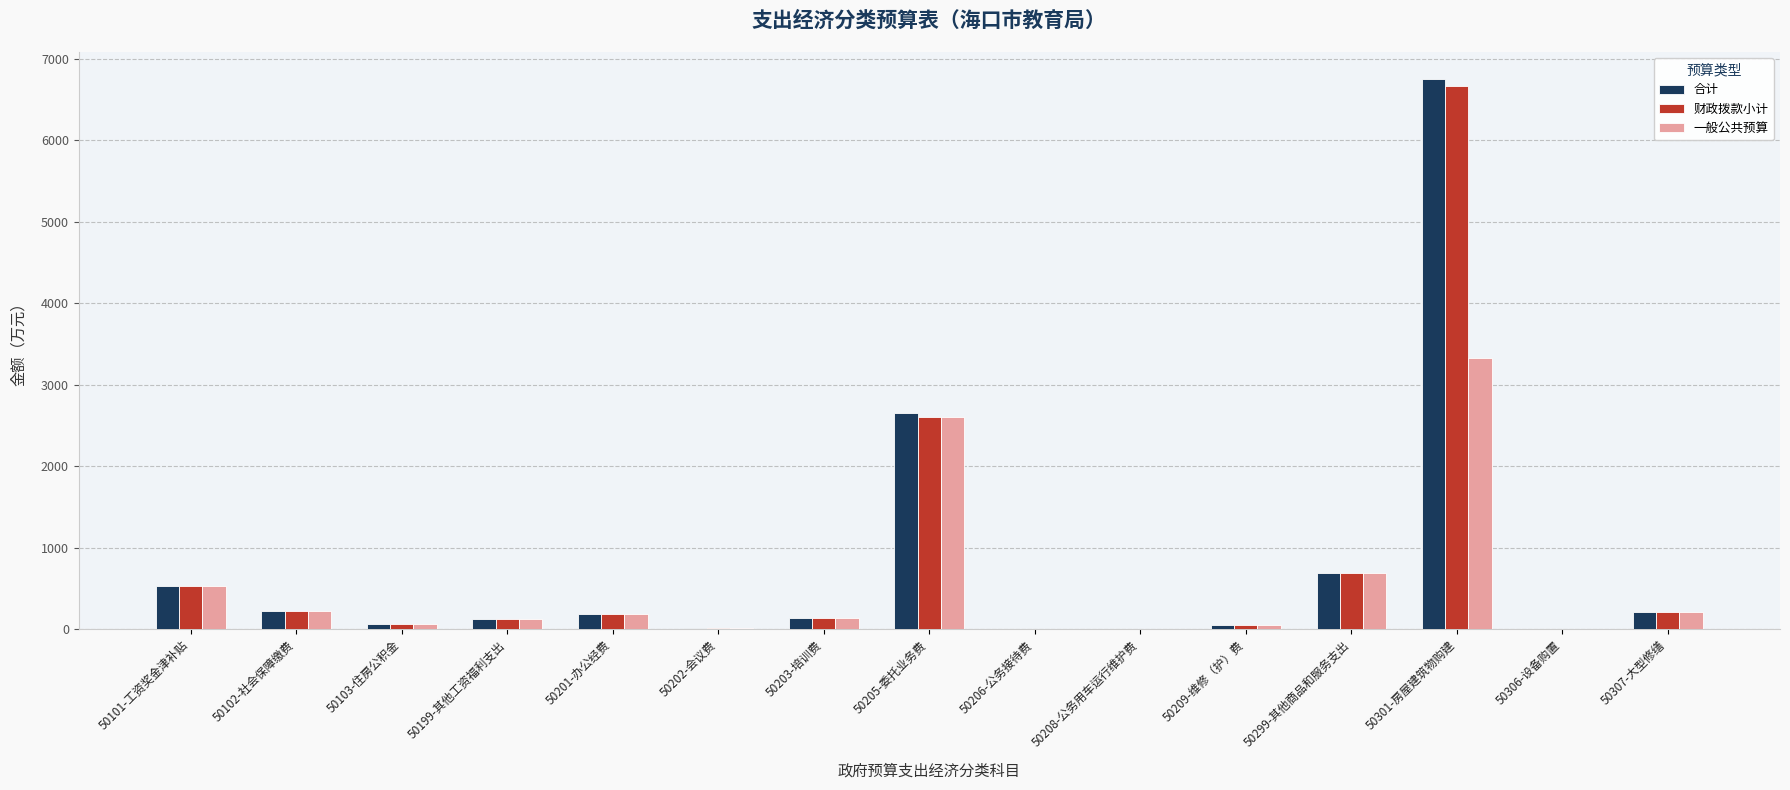

What is the greatest value displayed?

6746.9